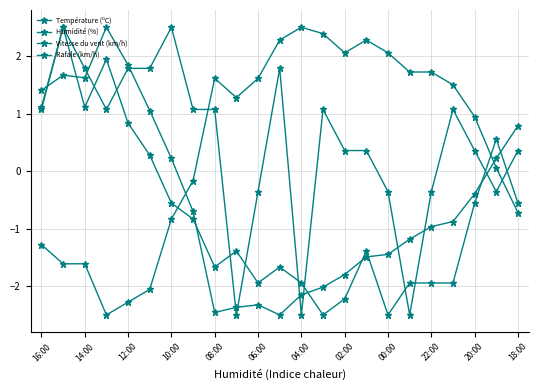

What is the minimum value shown in the chart?

-2.5